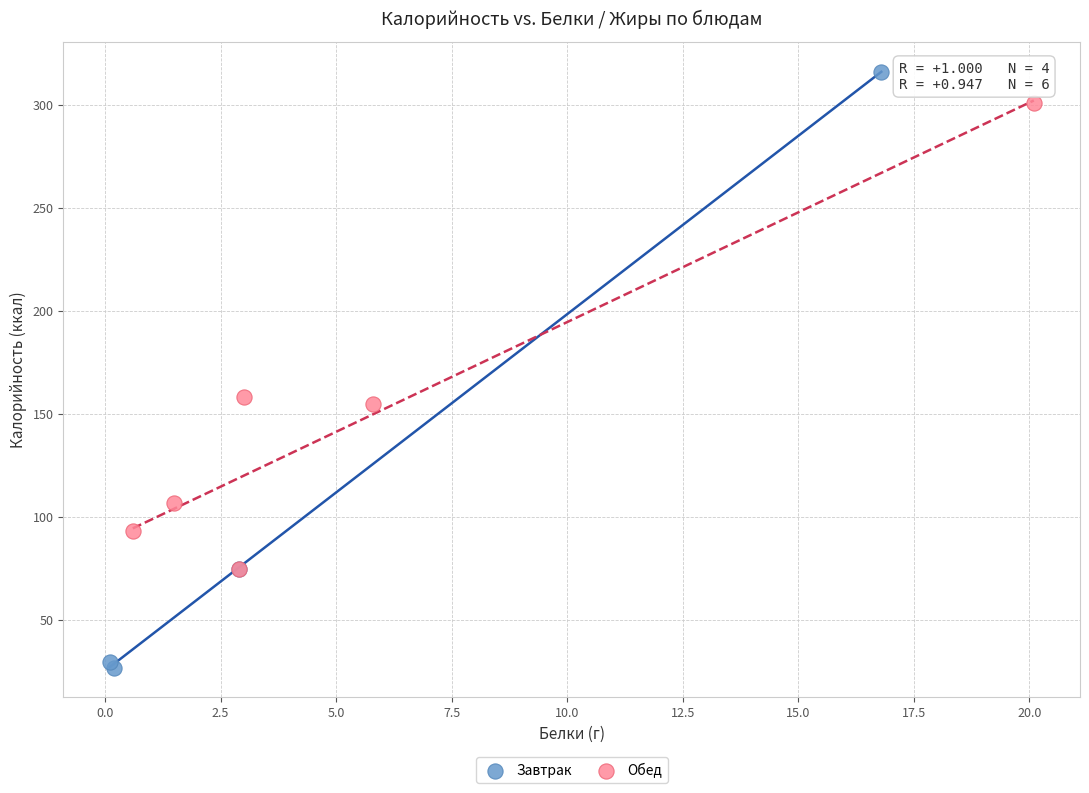

Which series reaches the minimum Y coordinate?

Завтрак